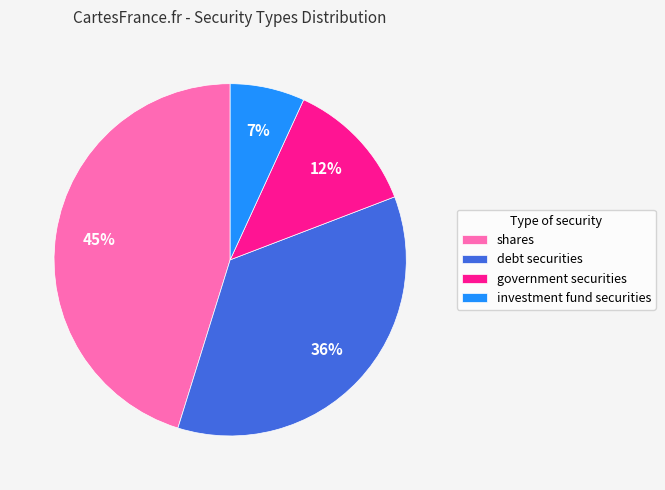

To the nearest percent, what is the difference between the largest and smallest slice percentages?

38%